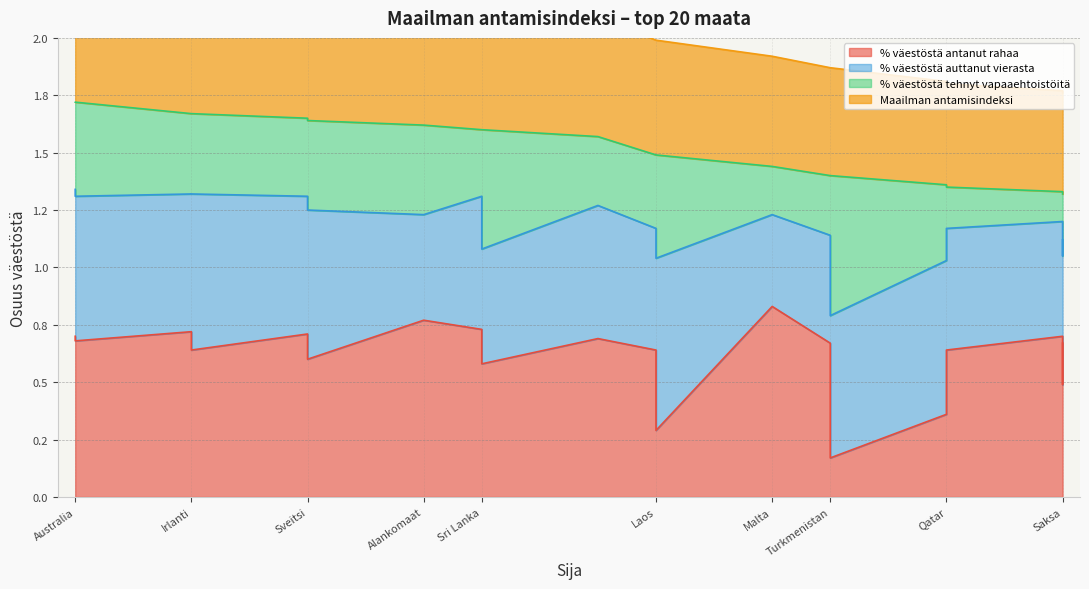

True or false: % väestöstä antanut rahaa has a value of 0.5 at Saksa.

True